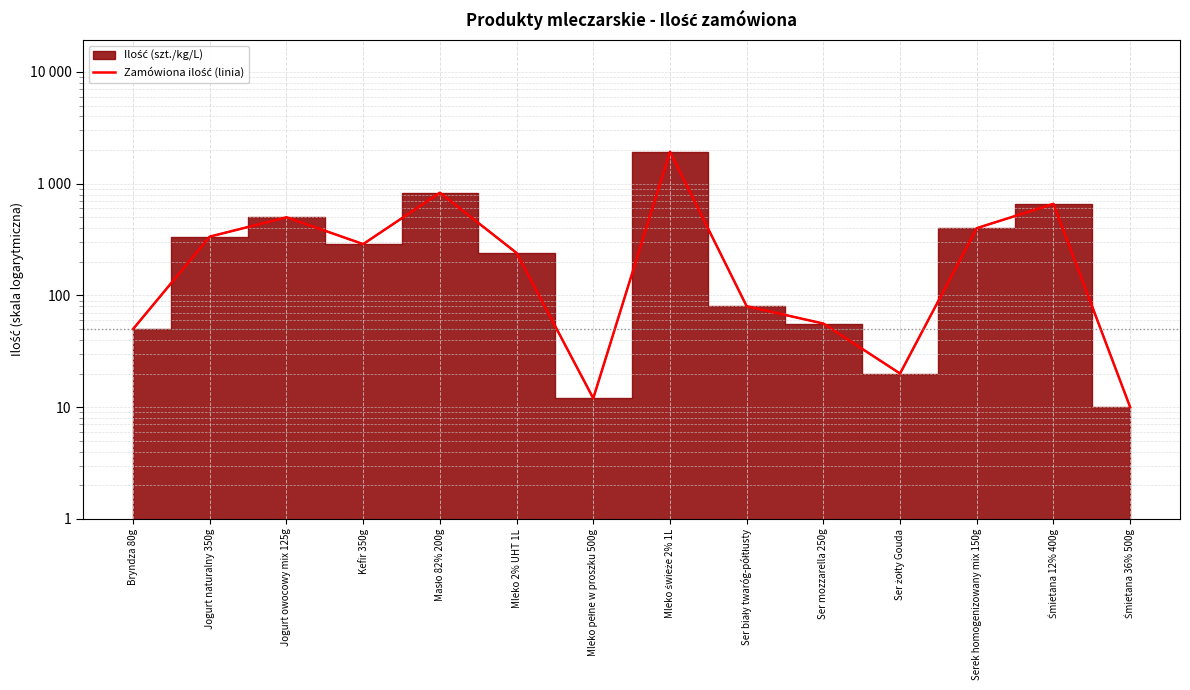

The chart shows a value of 288 at Kefir 350g. True or false?

True